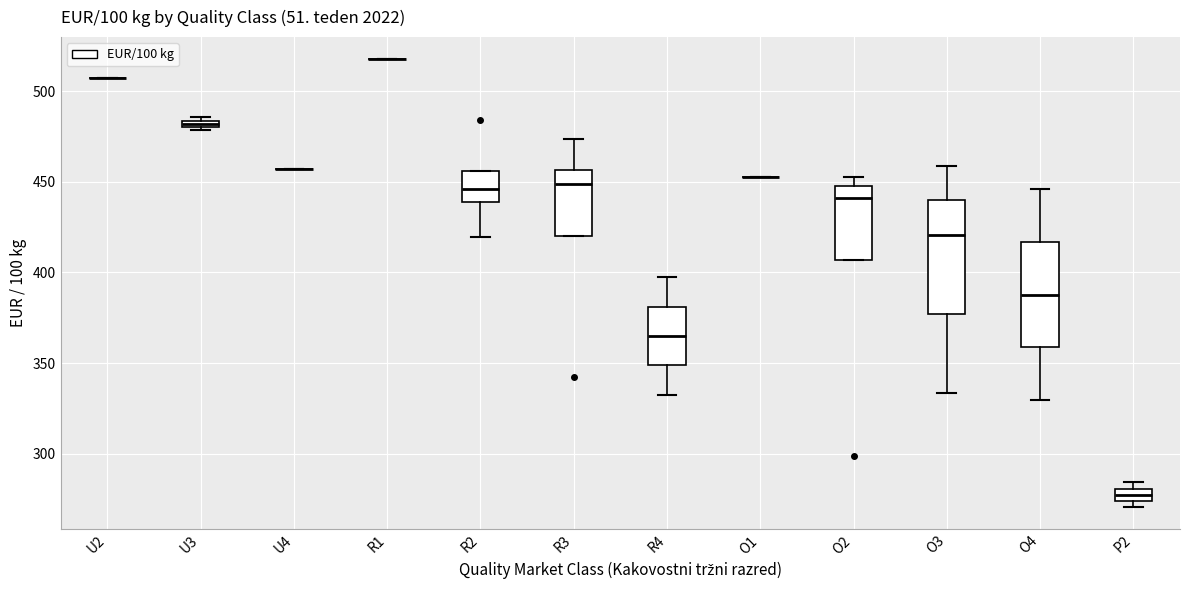

Where is the lower edge of the box for U3 on the y-axis? The values are not printed on the chart, so give them approximately, as read against the axis.

480